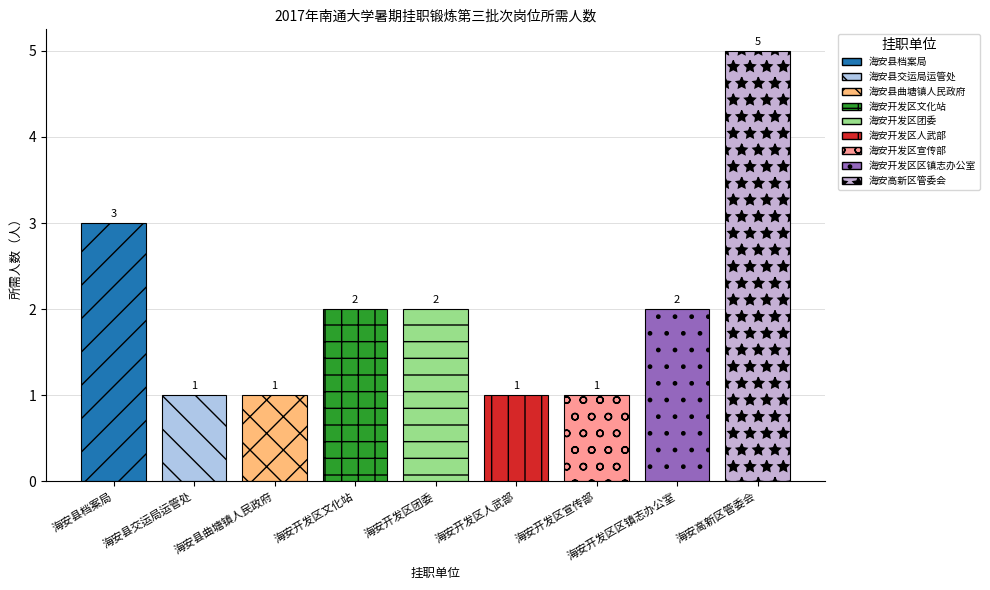

Which label corresponds to the largest value in the chart?

海安高新区管委会